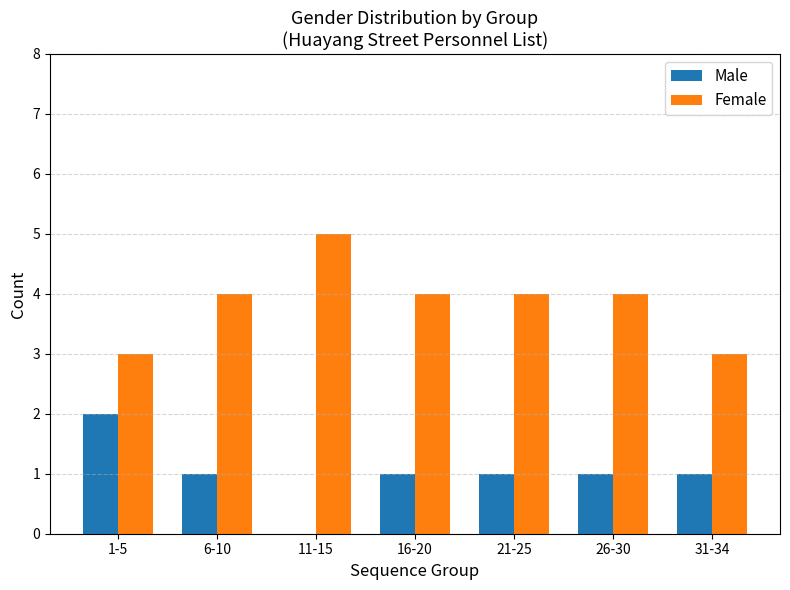

What is the highest value of the Male series?

2